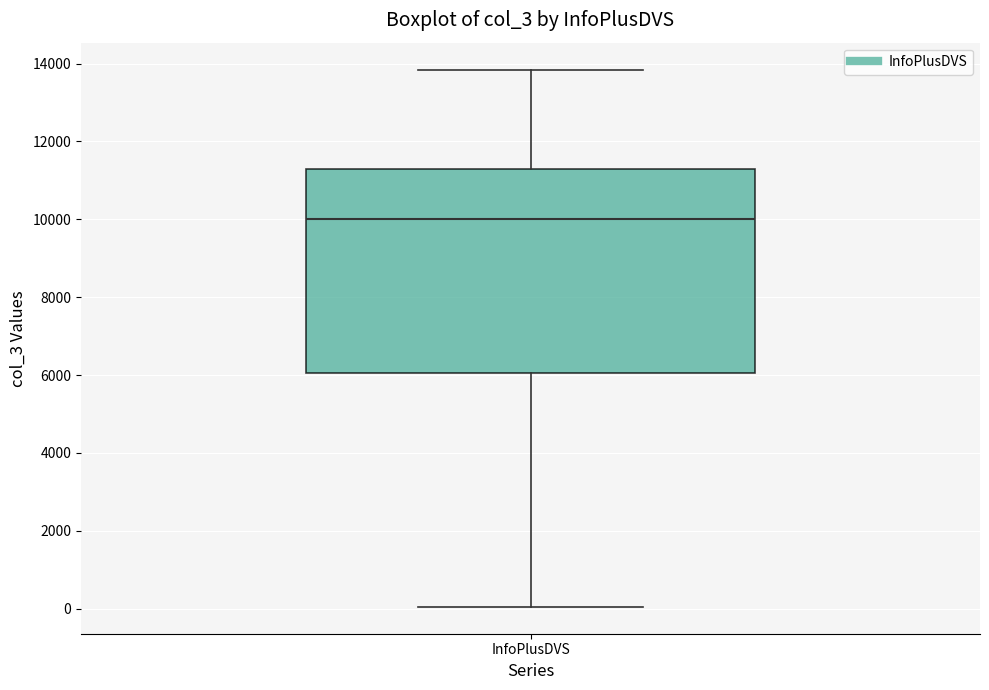

Read this box plot against the y-axis: the position of the median line, the range covered by the box, and the ends of both whiskers. The values are not printed on the chart, so give them approximately, as read against the axis.

median 10000, box 6000 to 11200, whiskers 0 to 13800